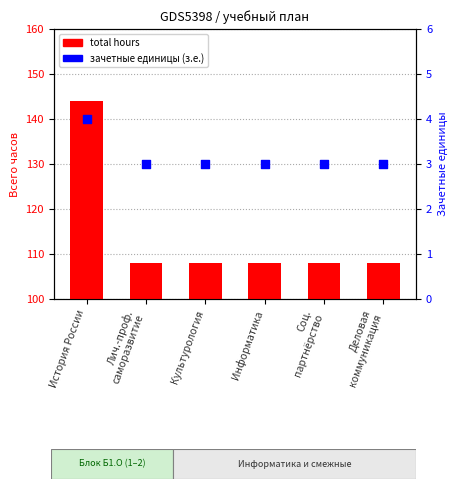

What is the total value across all series at Лич.-проф.
саморазвитие?

111